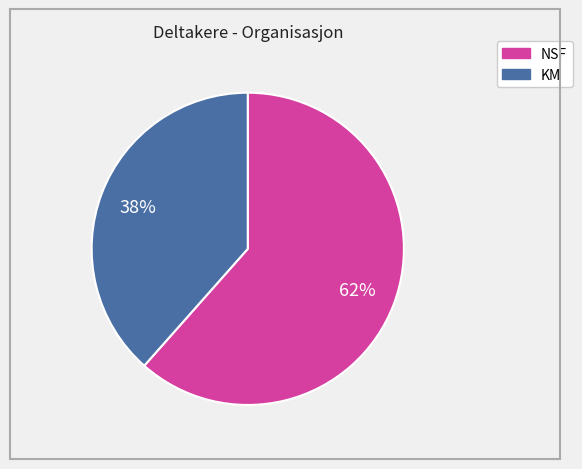

Which slice is the largest?

NSF